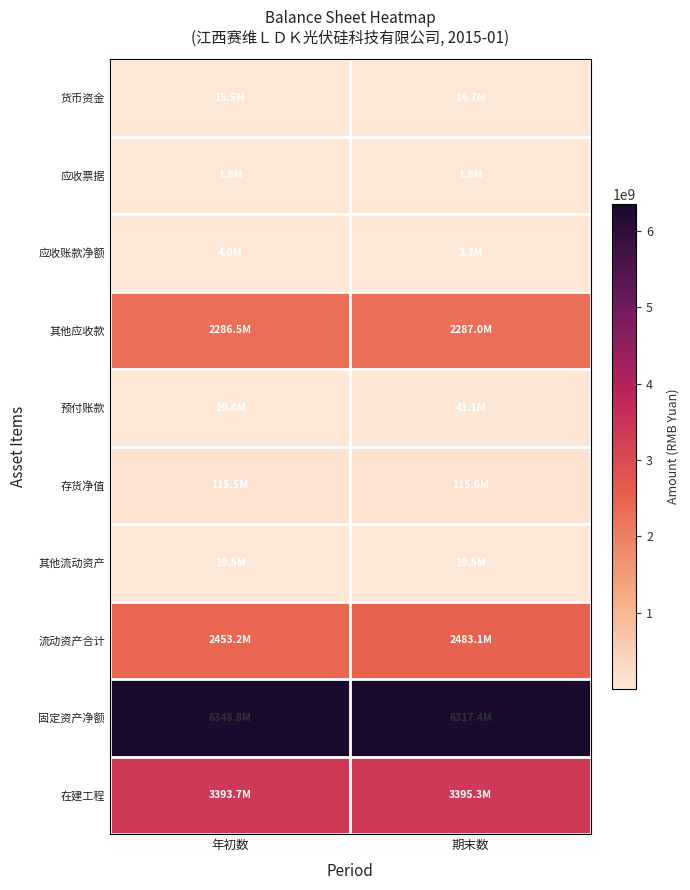

What is the greatest value displayed?

6348841739.8